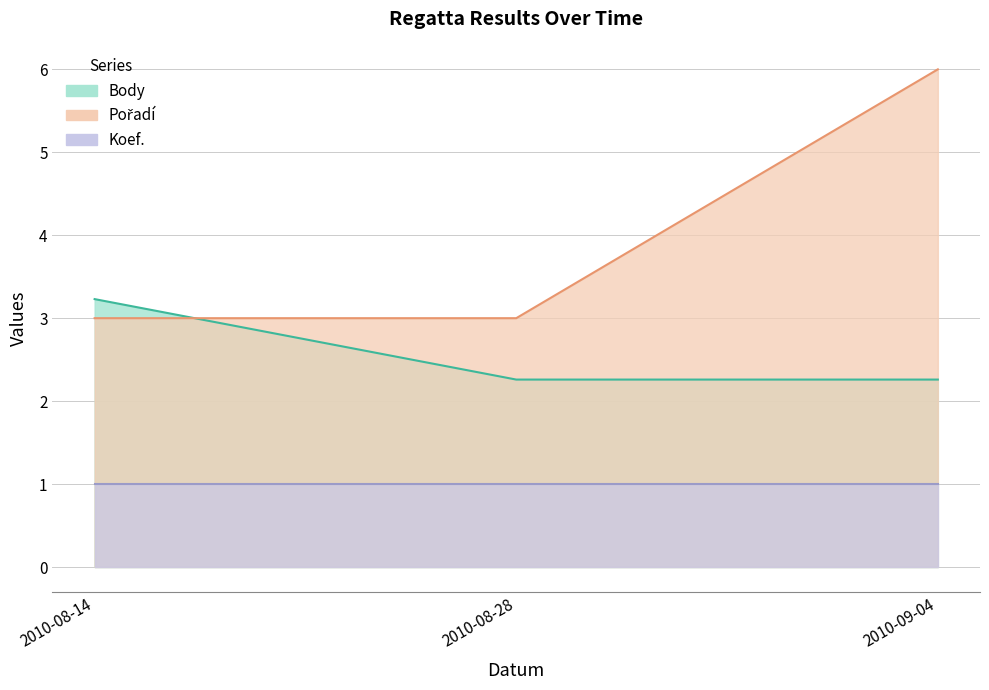

The Pořadí series shows 3.0 at 2010-08-28. True or false?

True